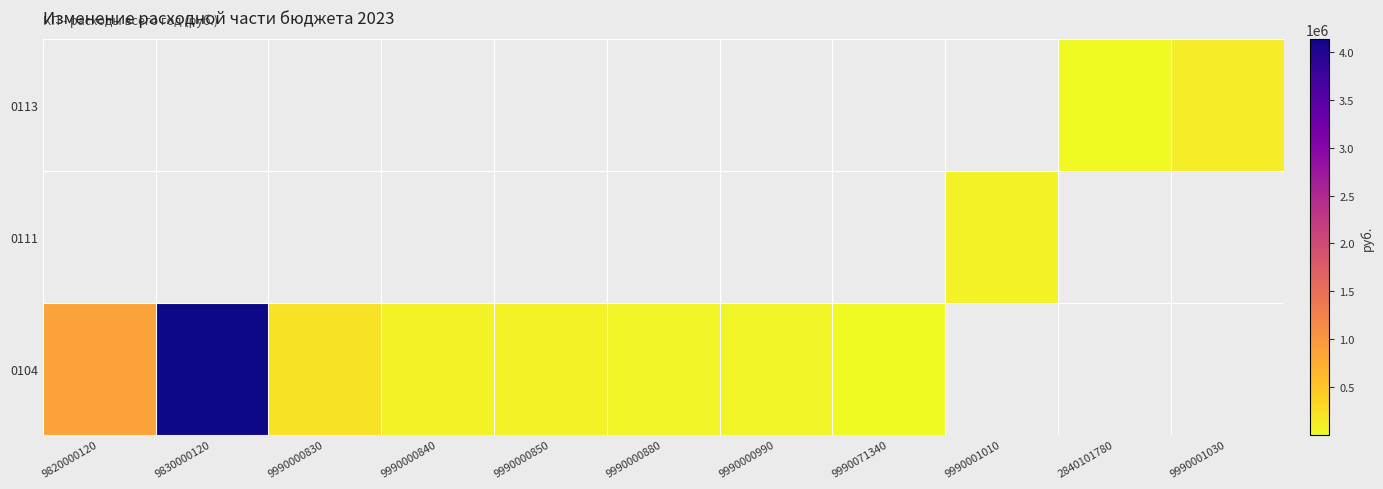

At how many categories does at least one series exceed 1336730?

1